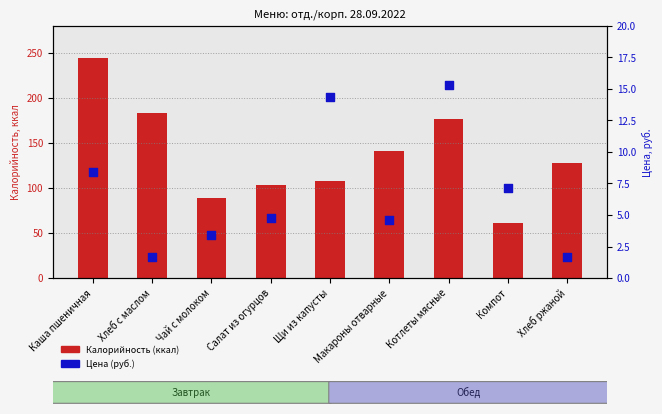

At which category is the sum across all series the highest?

Каша пшеничная